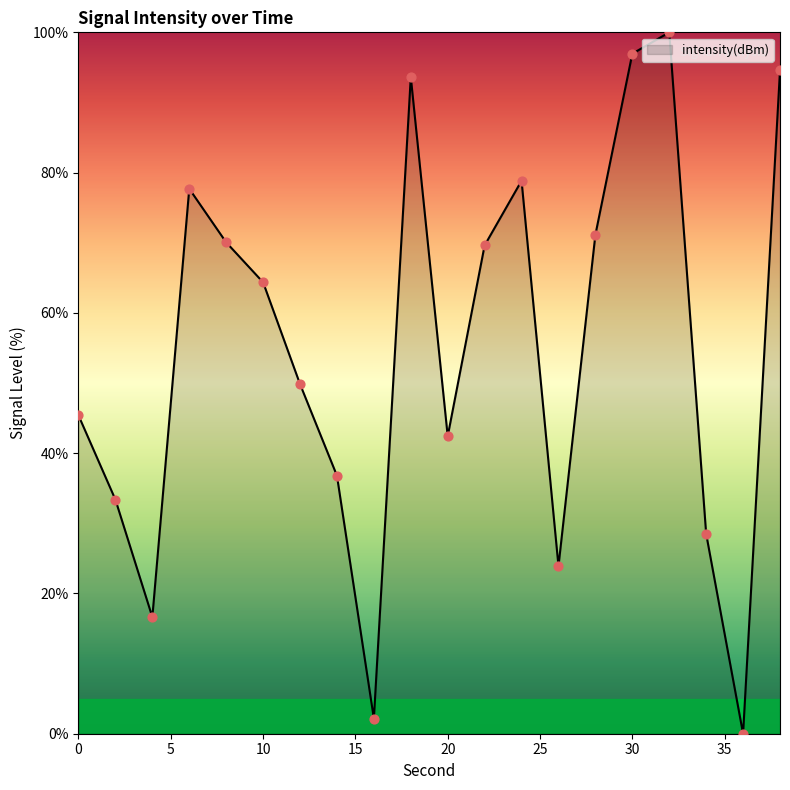

What is the maximum value shown in the chart?

100.0